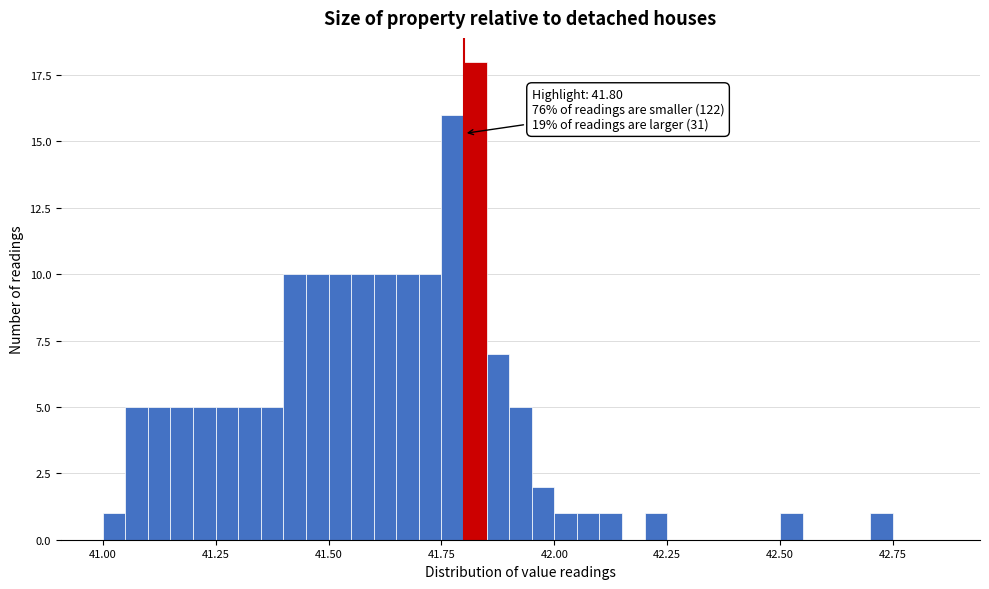

Read against the x-axis, roughly where is the centre of the tallest bar?

41.85